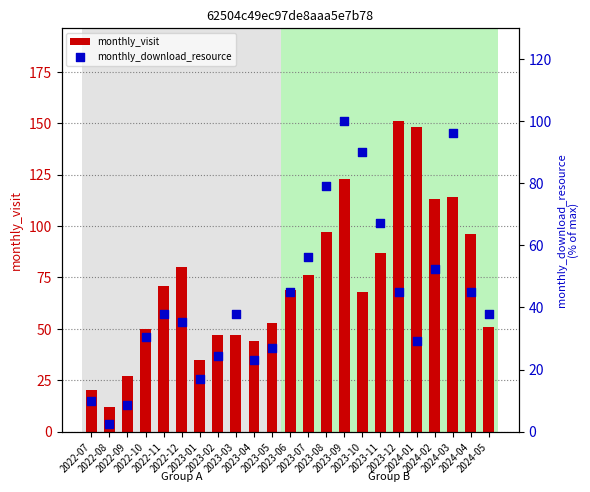

What is the total value across all series at 2022-10?

80.5